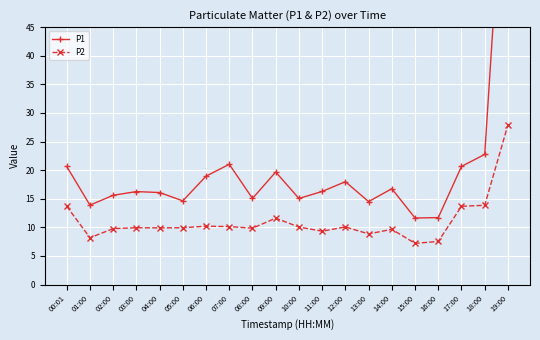

True or false: P2 and P1 cross at least once.

False